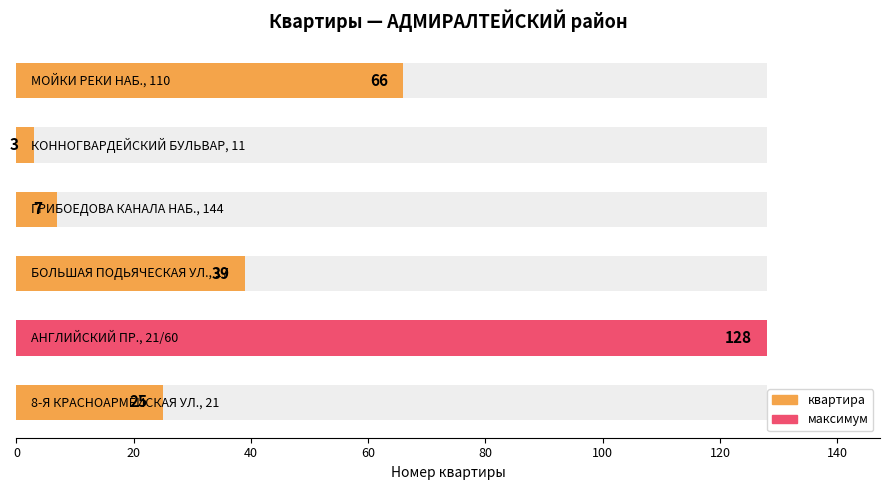

What is the maximum value shown in the chart?

128